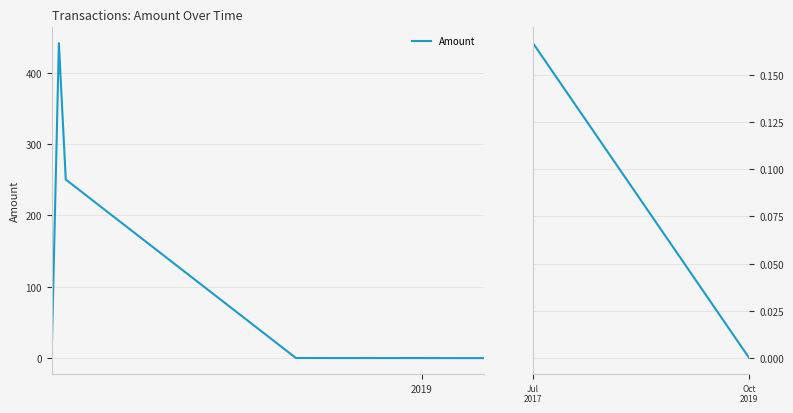

What is the greatest value displayed?

441.6